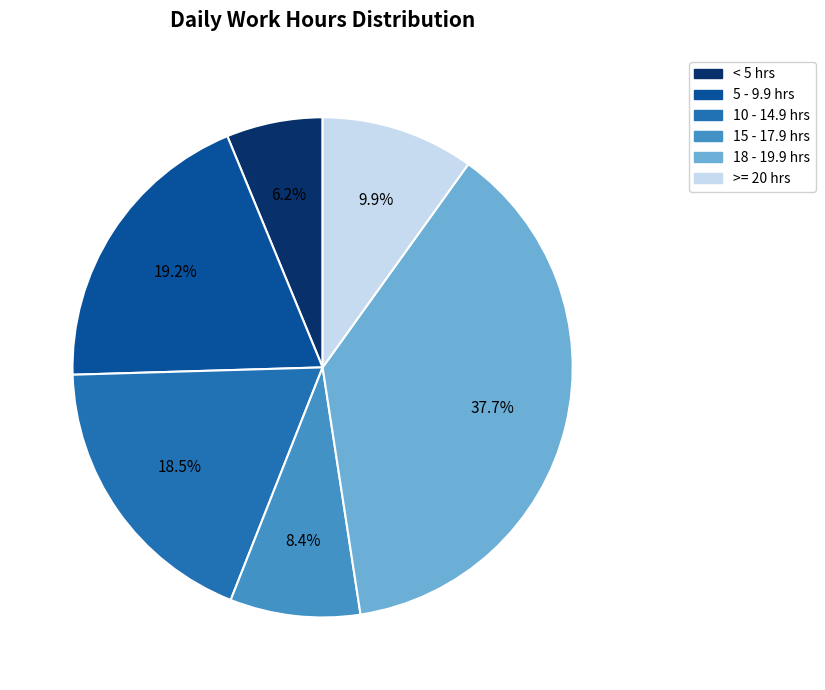

Is there any slice that represents more than half of the pie?

No